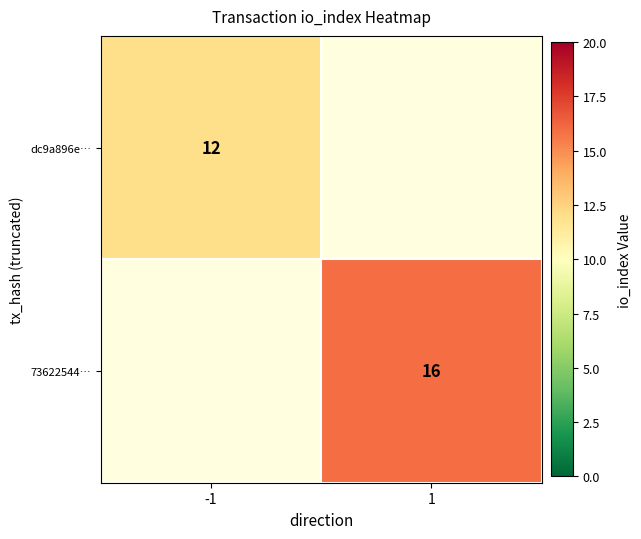

True or false: dc9a896e… has a value of 12 at -1.

True